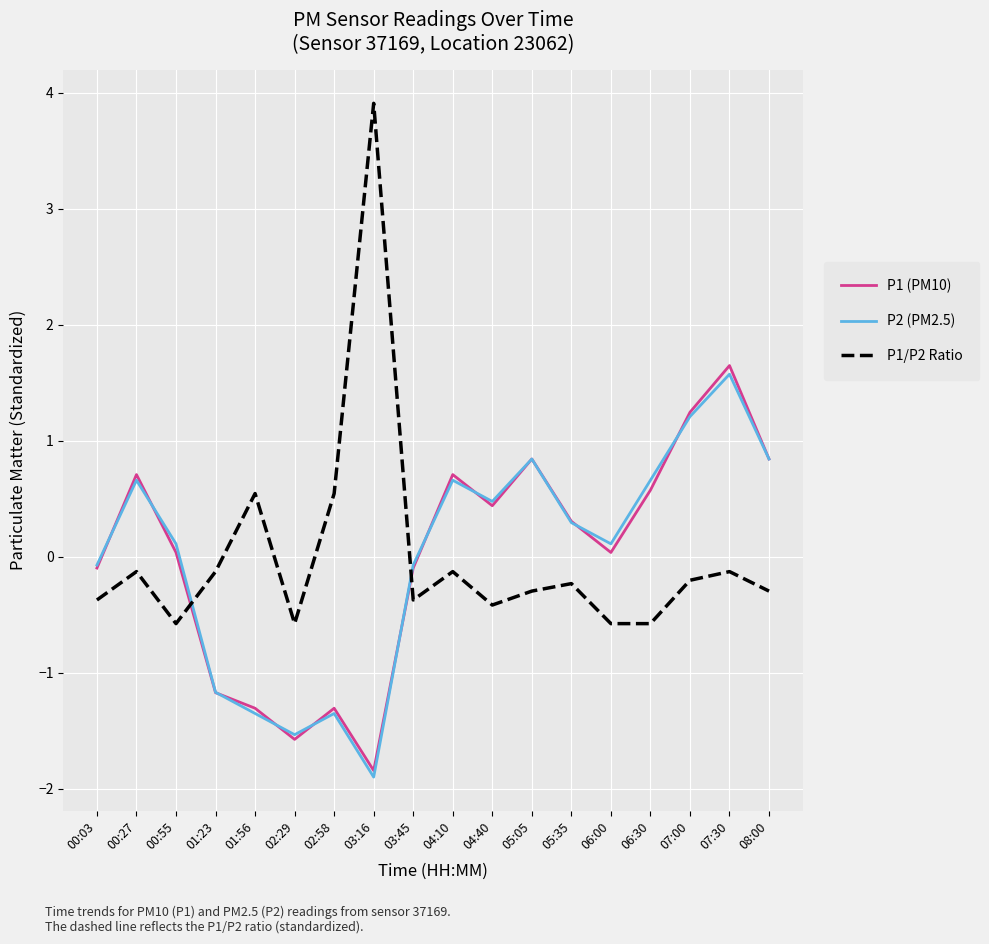

True or false: P1/P2 Ratio has a value of -0.6 at 00:55.

True